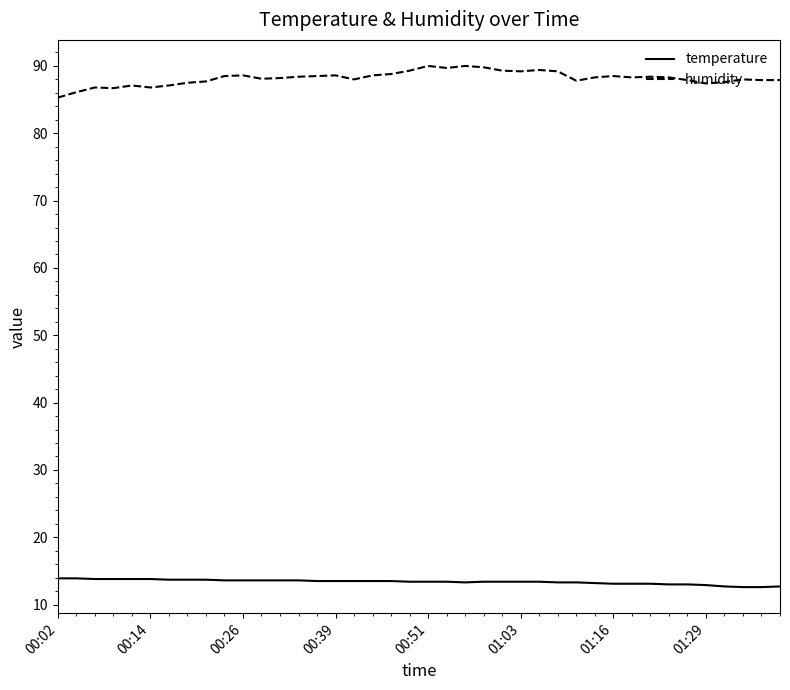

Which series has the largest range (max minus min)?

humidity